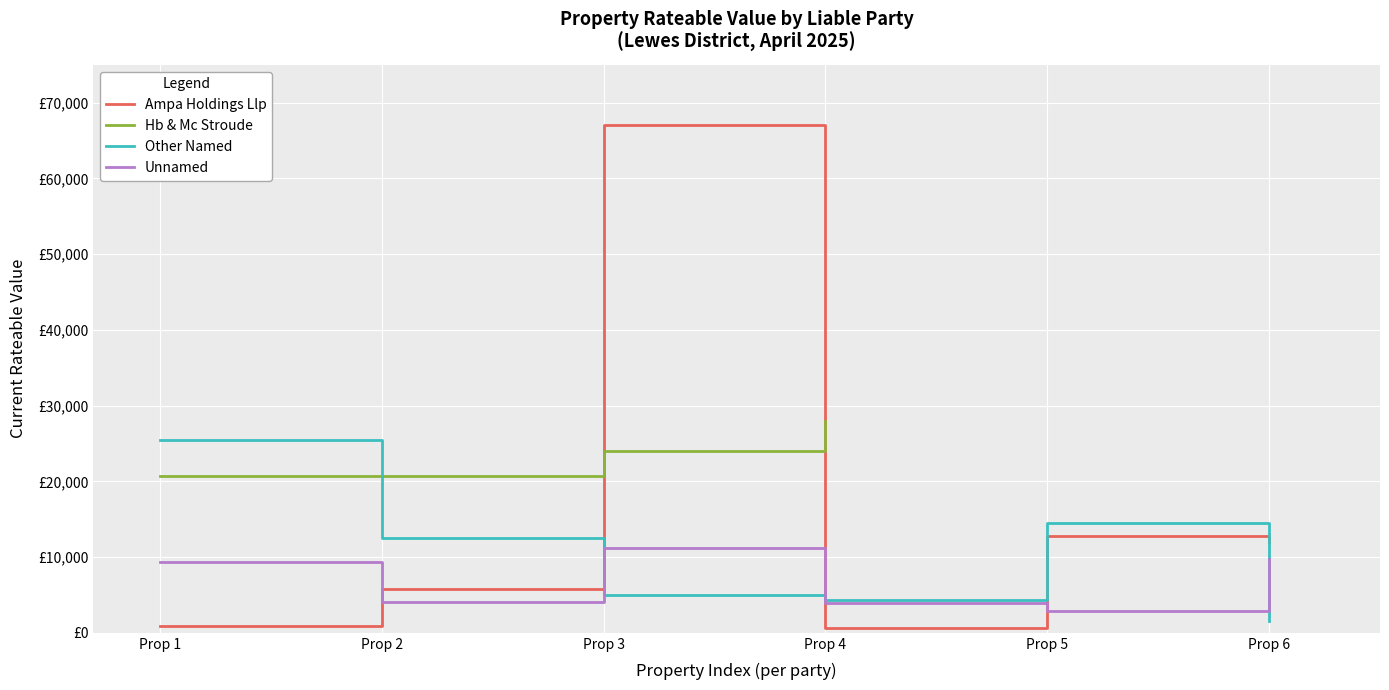

What is the highest value of the Unnamed series?

11250